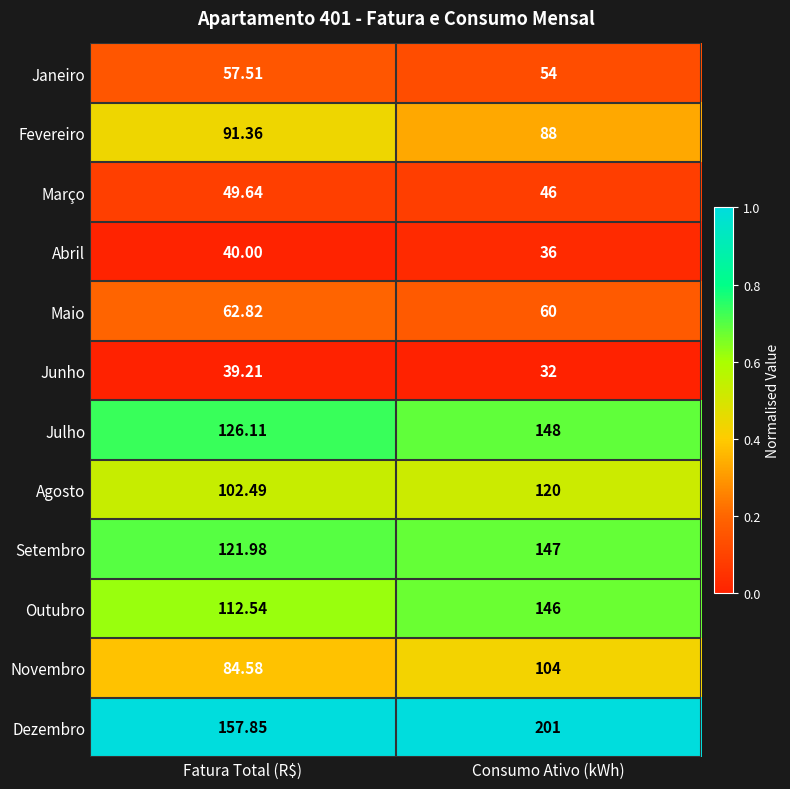

Where is Junho nearest to the value 35?

Consumo Ativo (kWh)